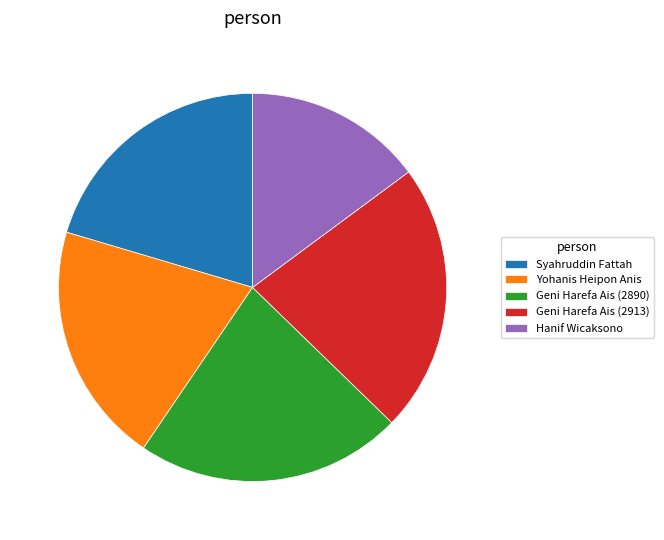

Does Hanif Wicaksono account for over 50% of the chart?

No